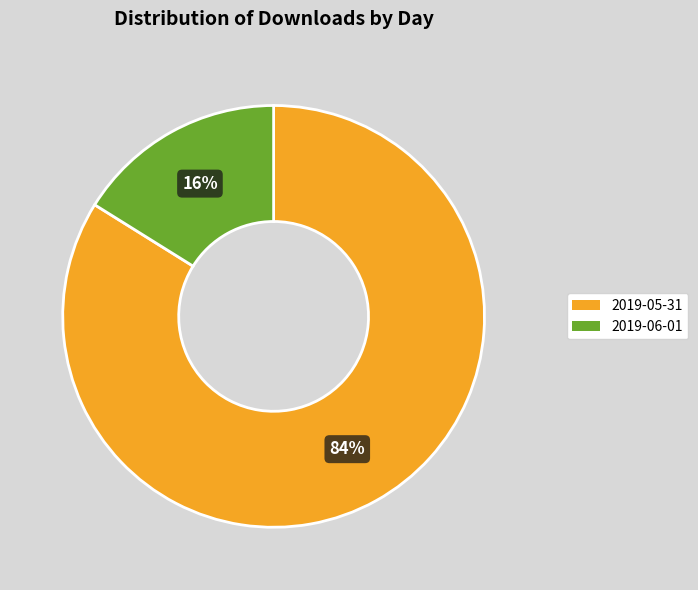

True or false: 2019-06-01 accounts for 6% of the total.

False